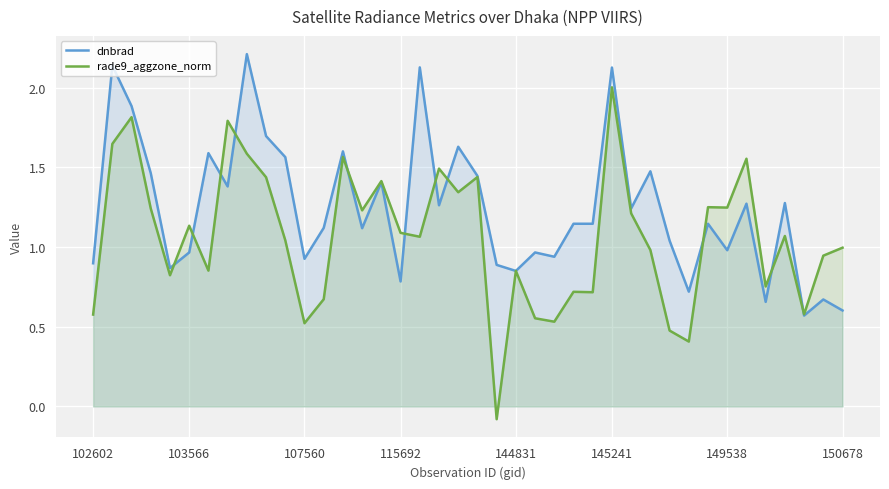

Is the value of dnbrad at 35 greater than the value of rade9_aggzone_norm at 24?

Yes